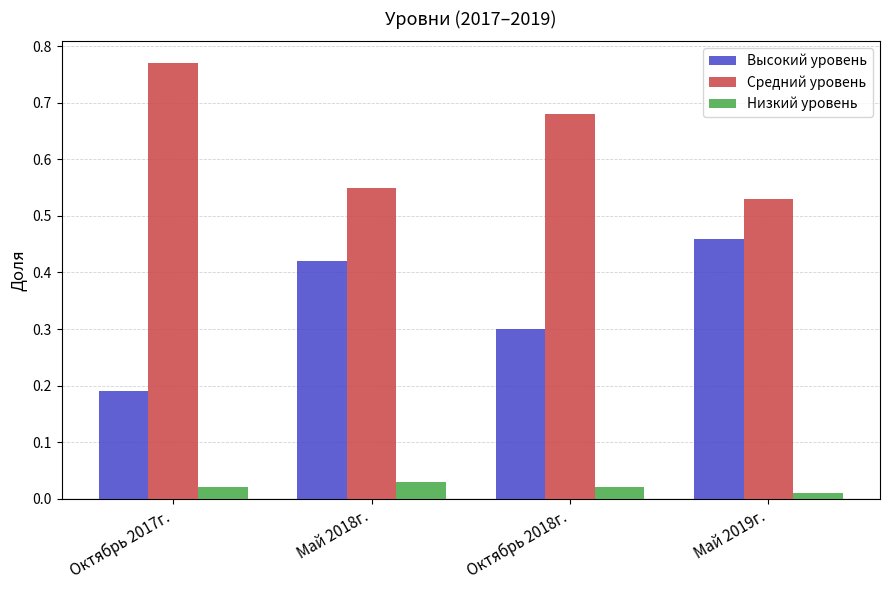

Which category has the highest value in the Высокий уровень series?

Май 2019г.